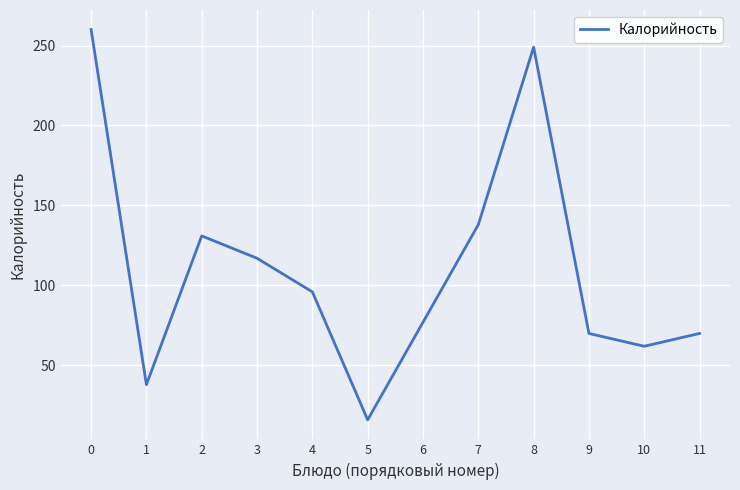

How many interior local valleys (lower than both neighbors) does the data have?

3